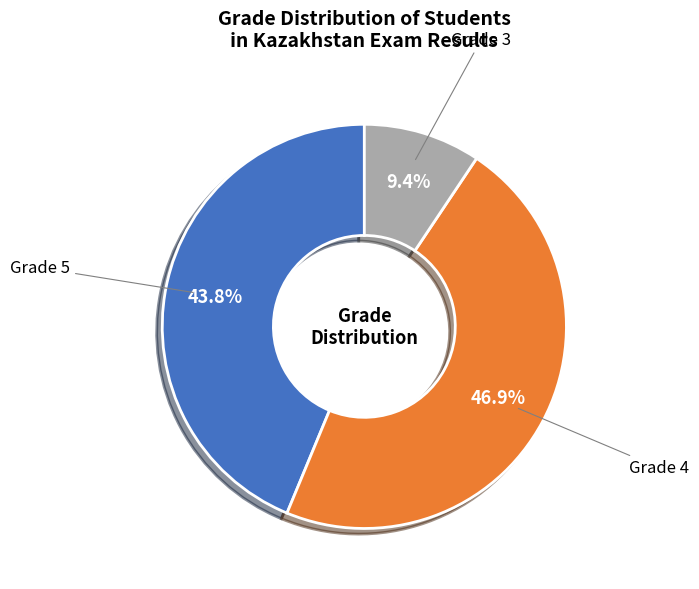

Does any single category account for the majority?

No